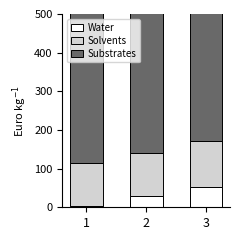

Between 1 and 2, which is larger?

2